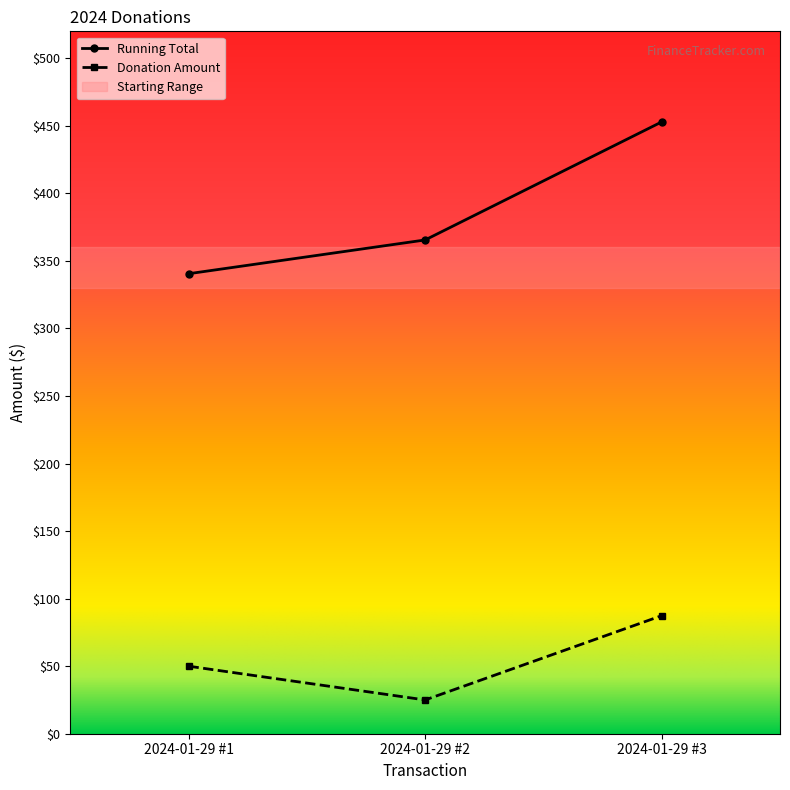

What is the sum of the Running Total values at 2024-01-29 #1 and 2024-01-29 #2?

706.1